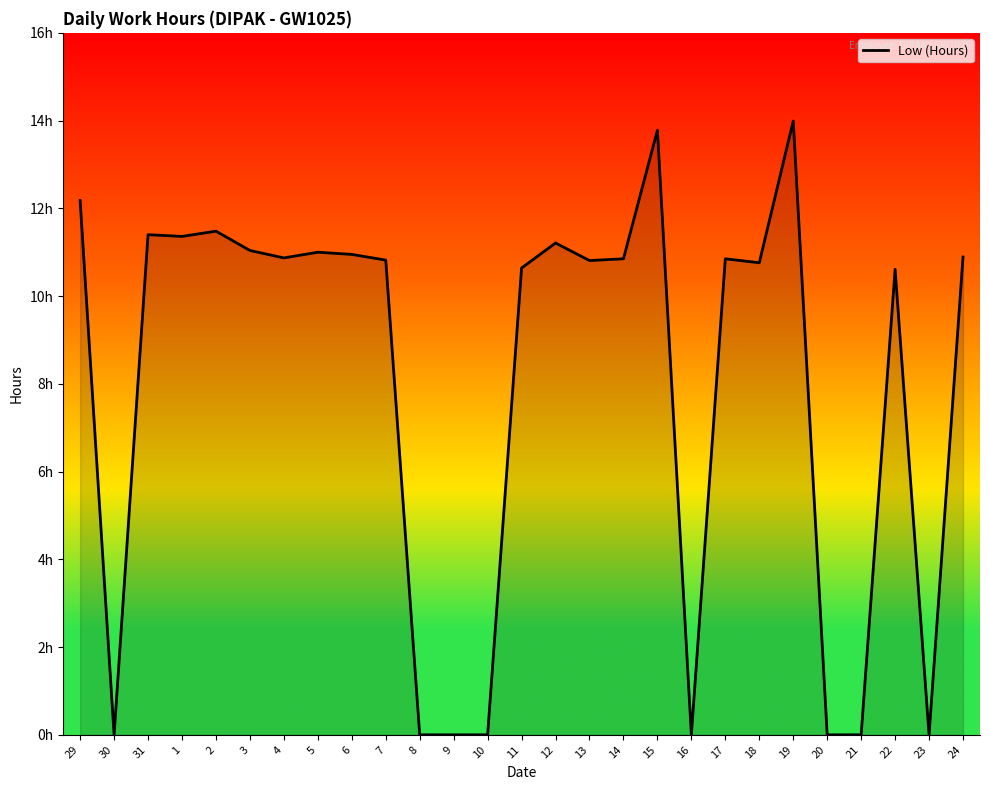

Reading left to right, what are all the values shown in this chart?

29=12.2	30=0.0	31=11.4	1=11.4	2=11.5	3=11.0	4=10.9	5=11.0	6=10.9	7=10.8	8=0.0	9=0.0	10=0.0	11=10.6	12=11.2	13=10.8	14=10.8	15=13.8	16=0.0	17=10.8	18=10.8	19=14.0	20=0.0	21=0.0	22=10.6	23=0.0	24=10.9